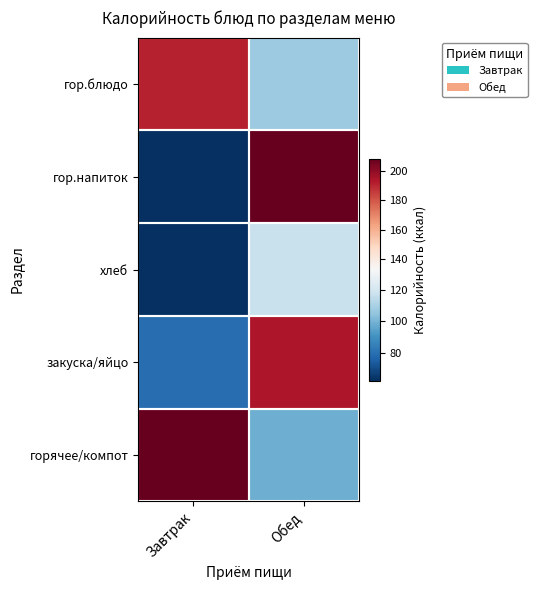

Which label corresponds to the smallest value in the chart?

Завтрак